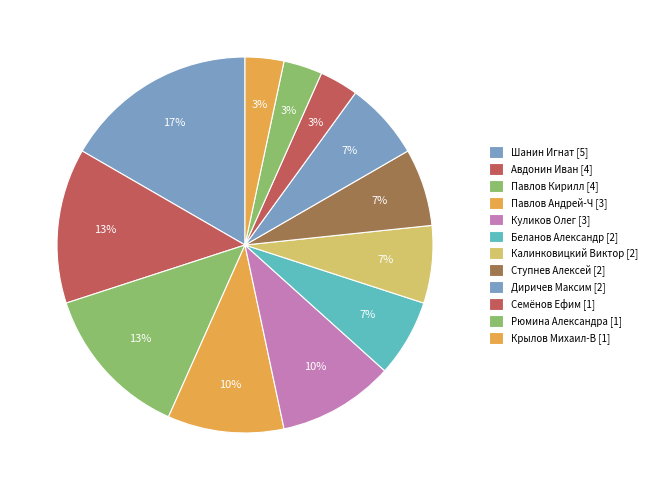

Which category has the biggest portion of the pie?

Шанин Игнат